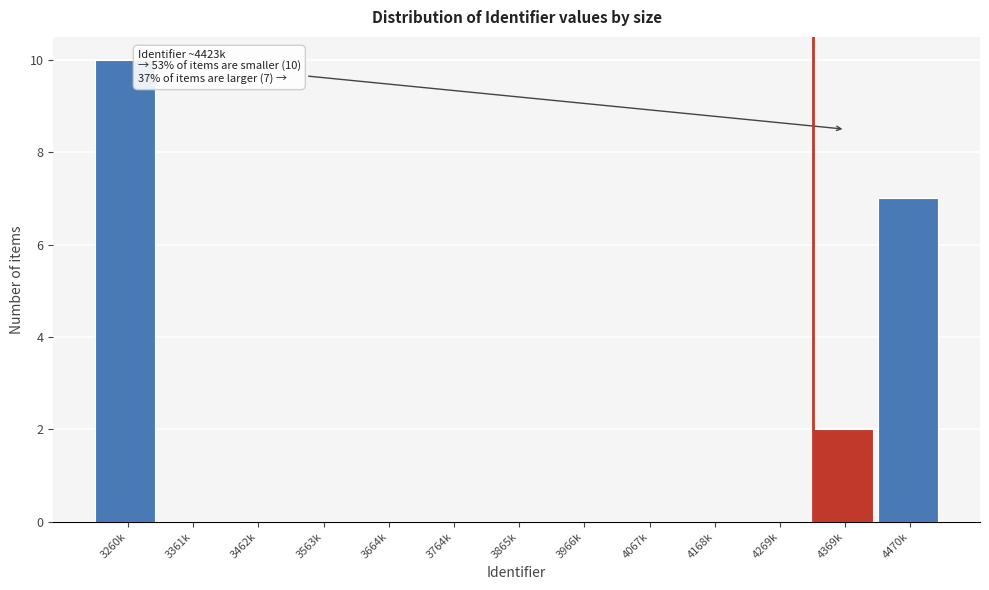

Reading right to left, list all the values displayed in this chart.

4470k=7	4369k=2	4269k=0	4168k=0	4067k=0	3966k=0	3865k=0	3764k=0	3664k=0	3563k=0	3462k=0	3361k=0	3260k=10